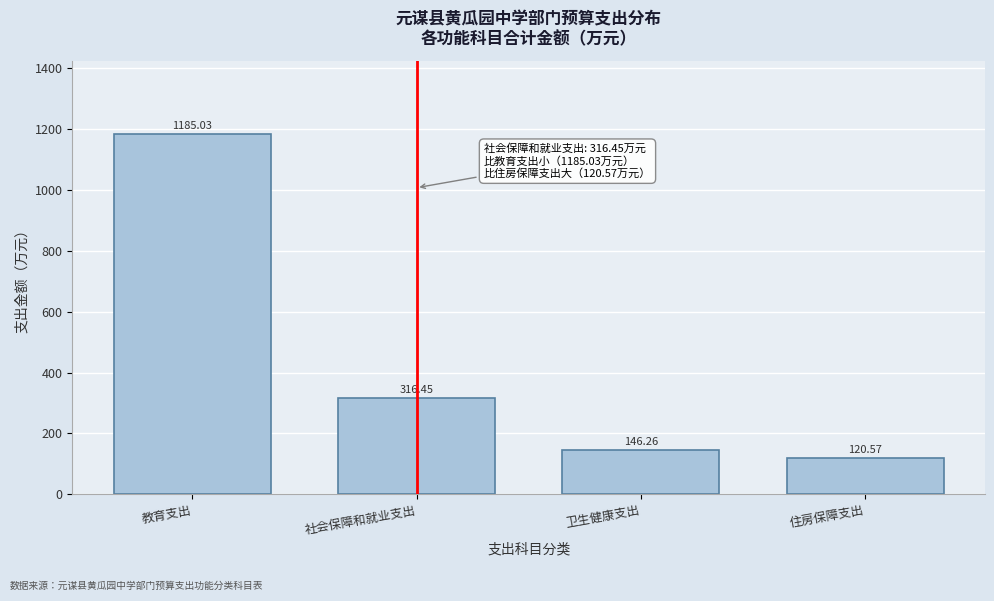

Between 社会保障和就业支出 and 教育支出, which is larger?

教育支出